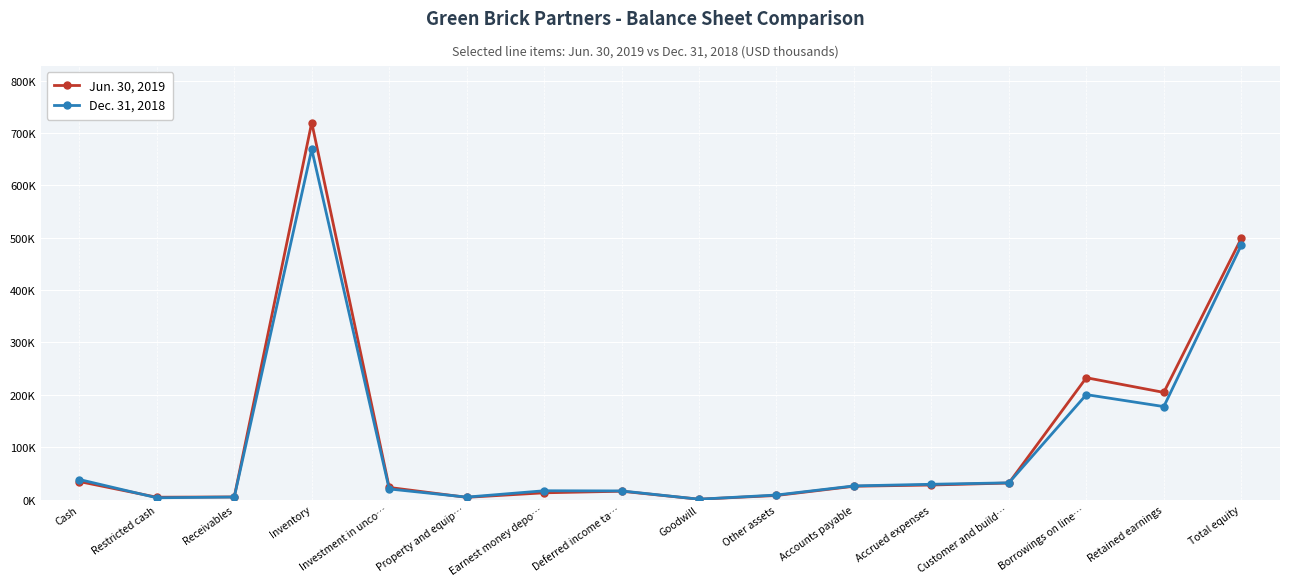

Is this an area chart (filled region under the line)?

No